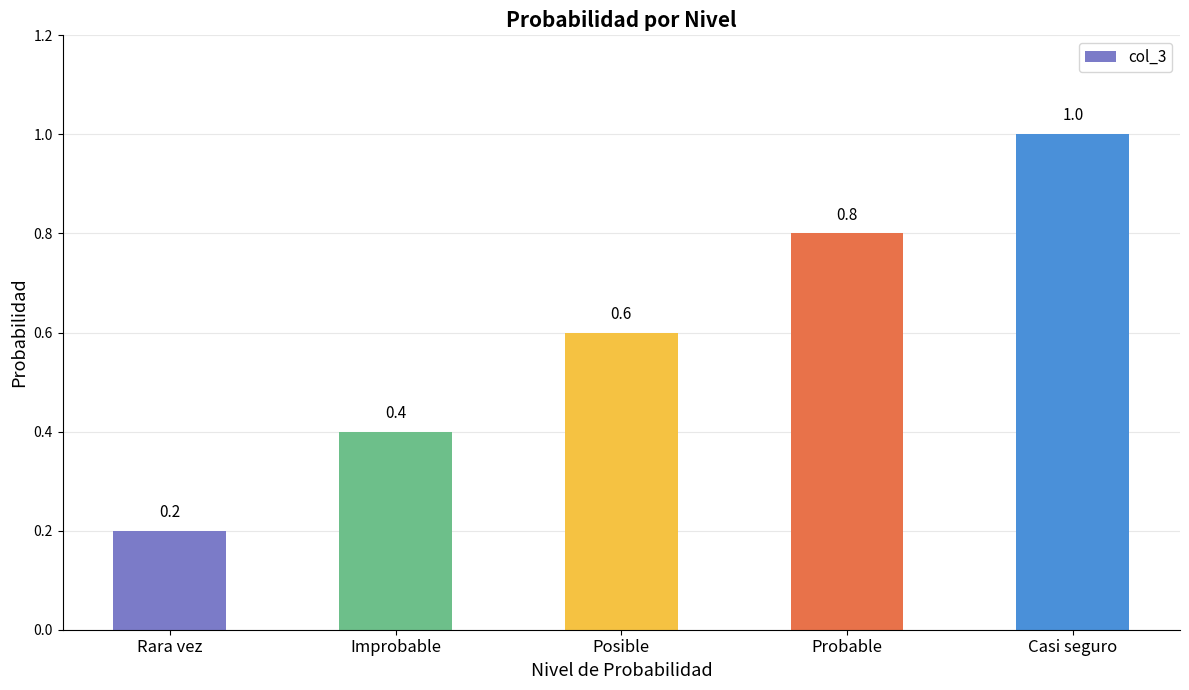

What position from the left is Casi seguro?

5